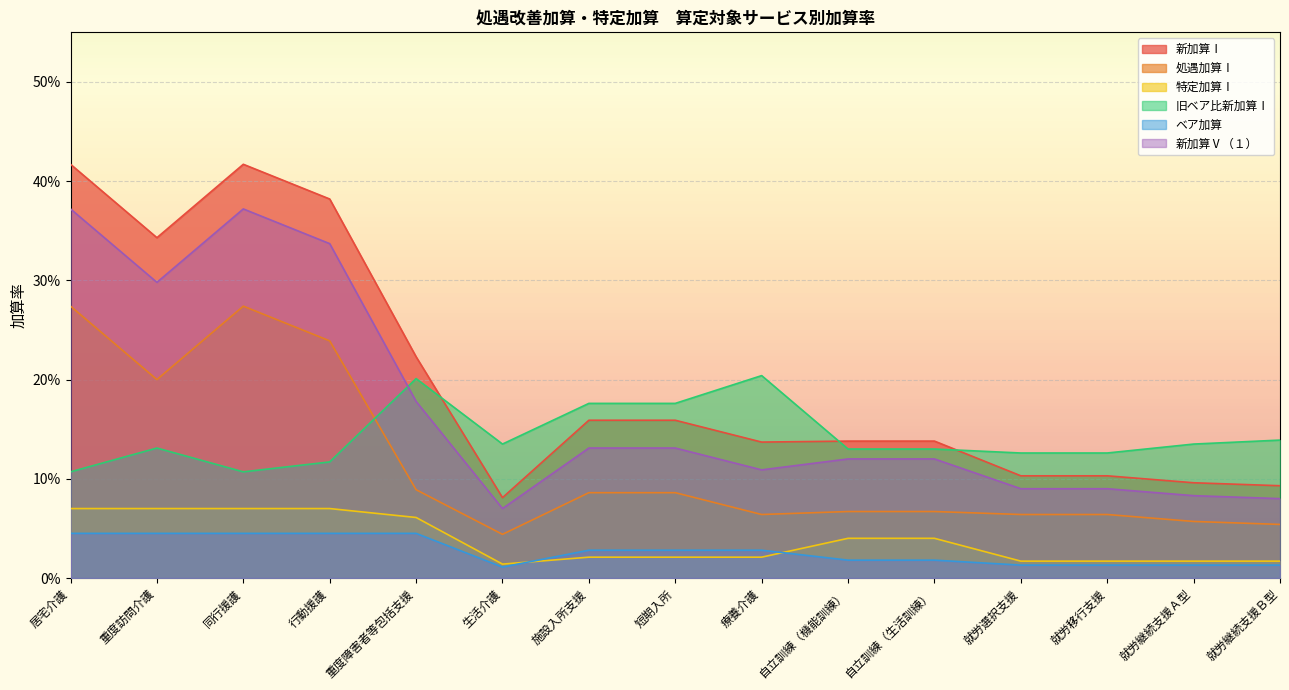

Which series has the largest total across all categories?

新加算Ⅰ